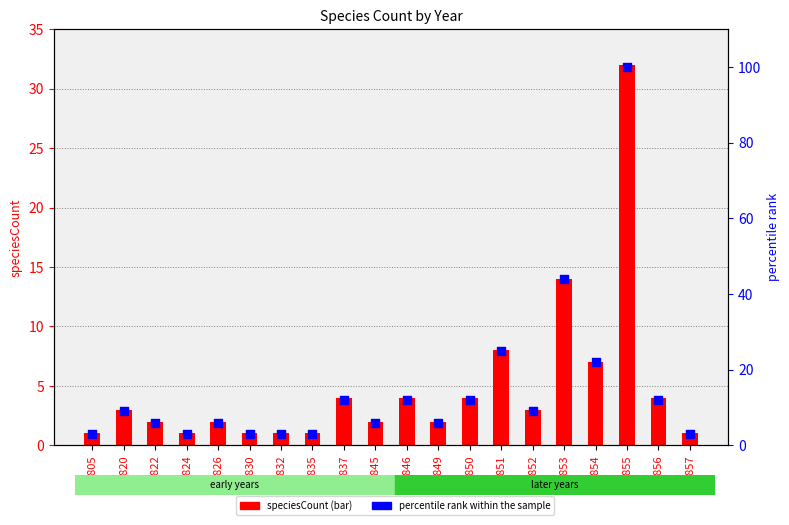

Which series contains the lowest Y value?

speciesCount